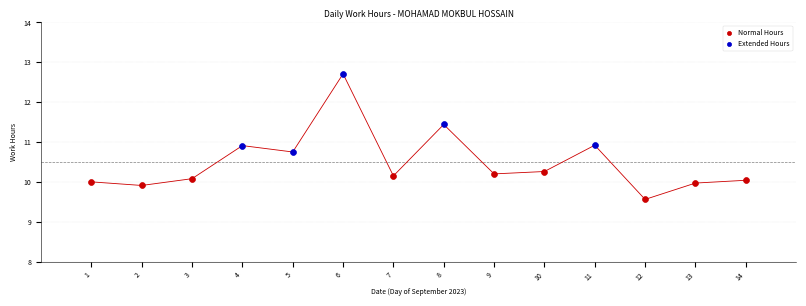

Which series contains the lowest Y value?

Normal Hours